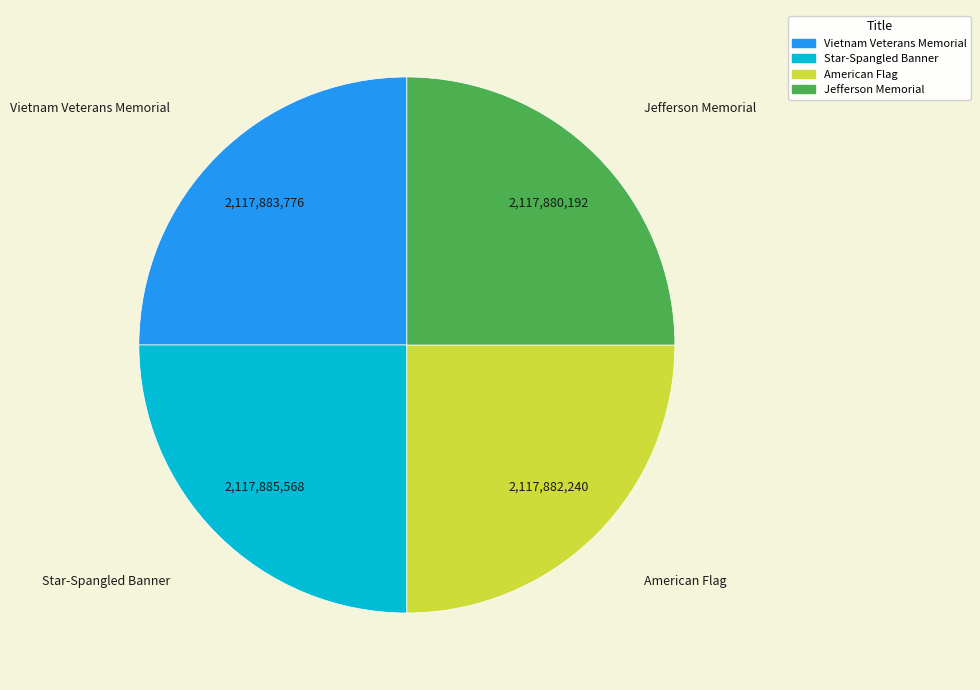

The Vietnam Veterans Memorial slice represents 25% of the pie. True or false?

True